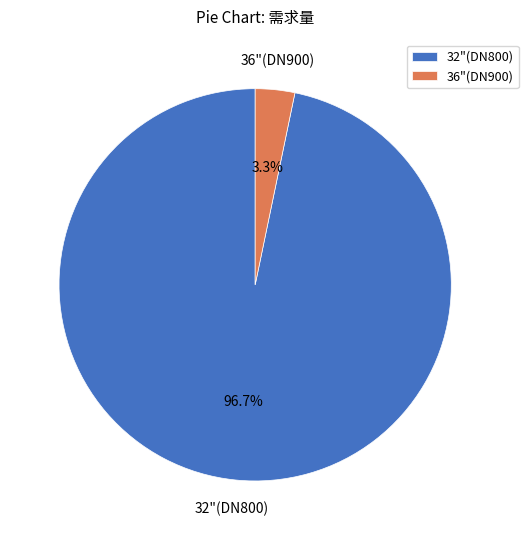

Which has a higher value, 32"(DN800) or 36"(DN900)?

32"(DN800)